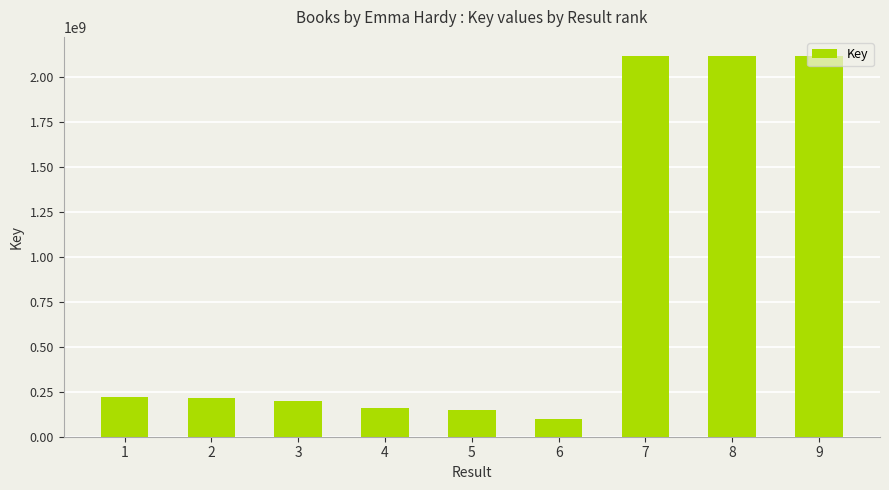

Is it true that the value at 8 is 3721816608?

False